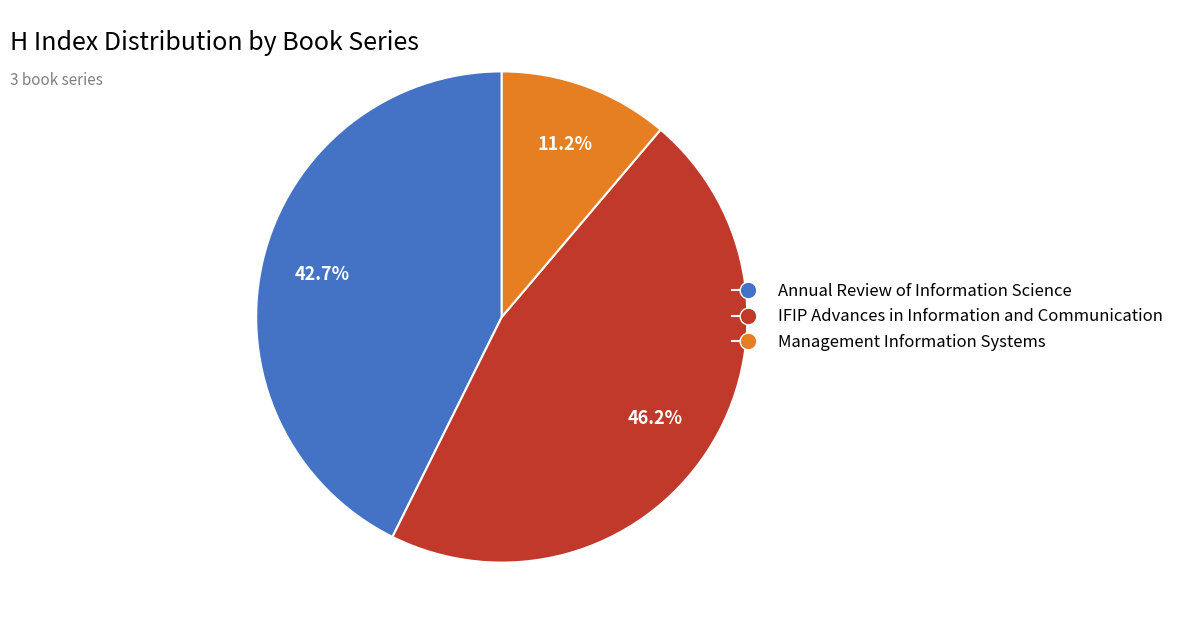

Which category has the biggest portion of the pie?

IFIP Advances in Information and Communication